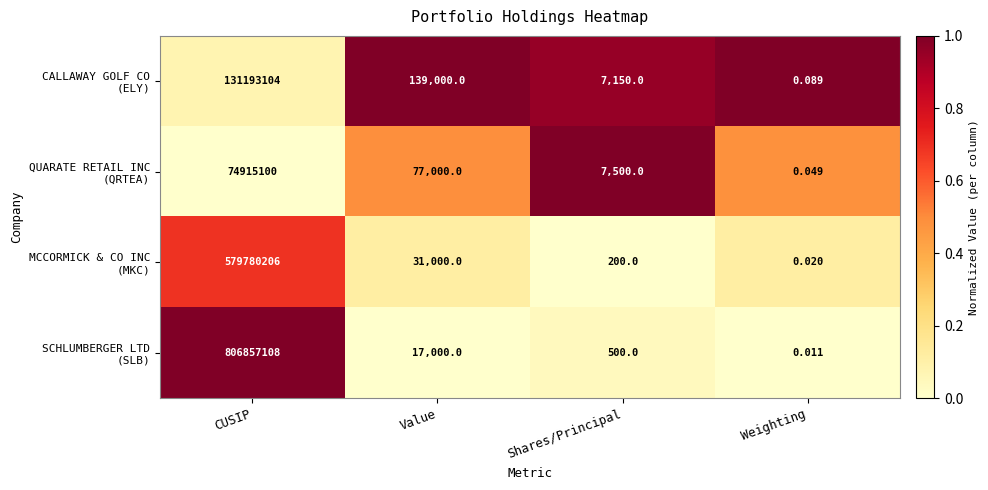

At which category does the chart reach its peak across all series?

CUSIP